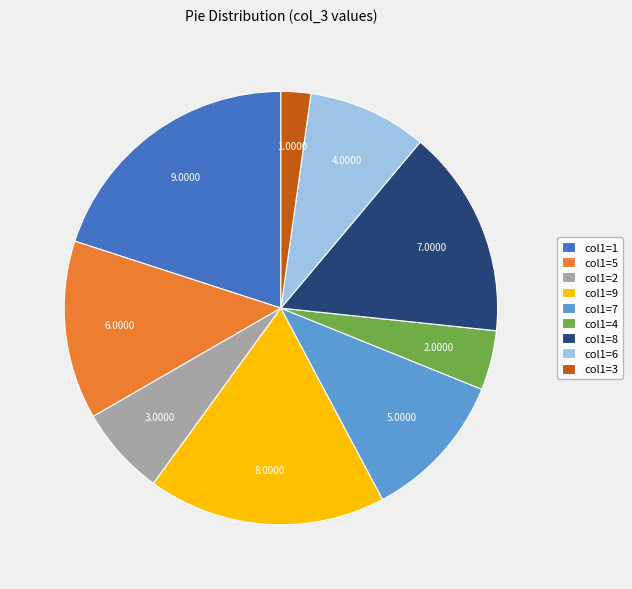

Rank the categories by value from highest to lowest.

col1=1, col1=9, col1=8, col1=5, col1=7, col1=6, col1=2, col1=4, col1=3